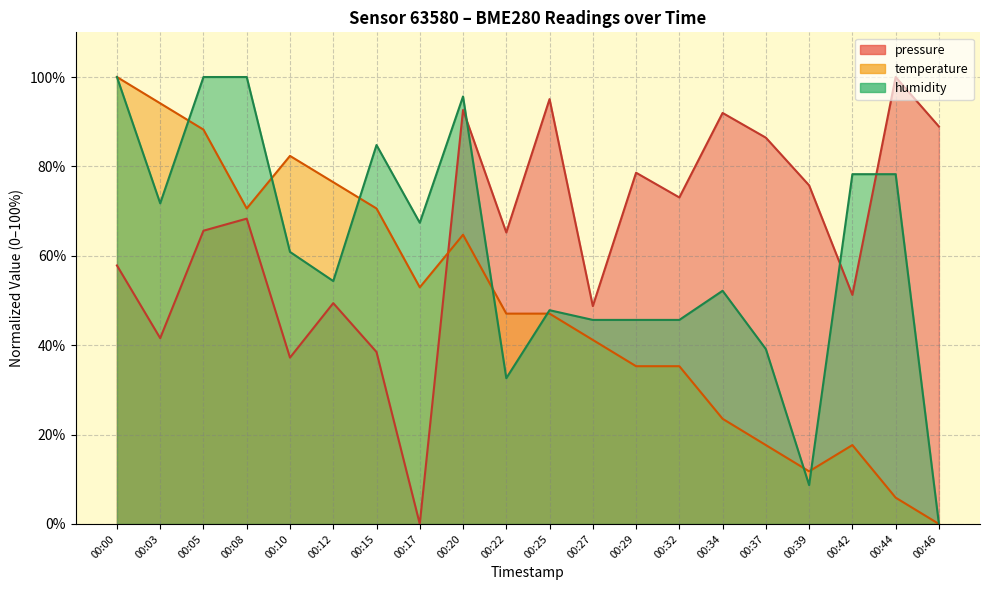

How many data points does each series have?

20